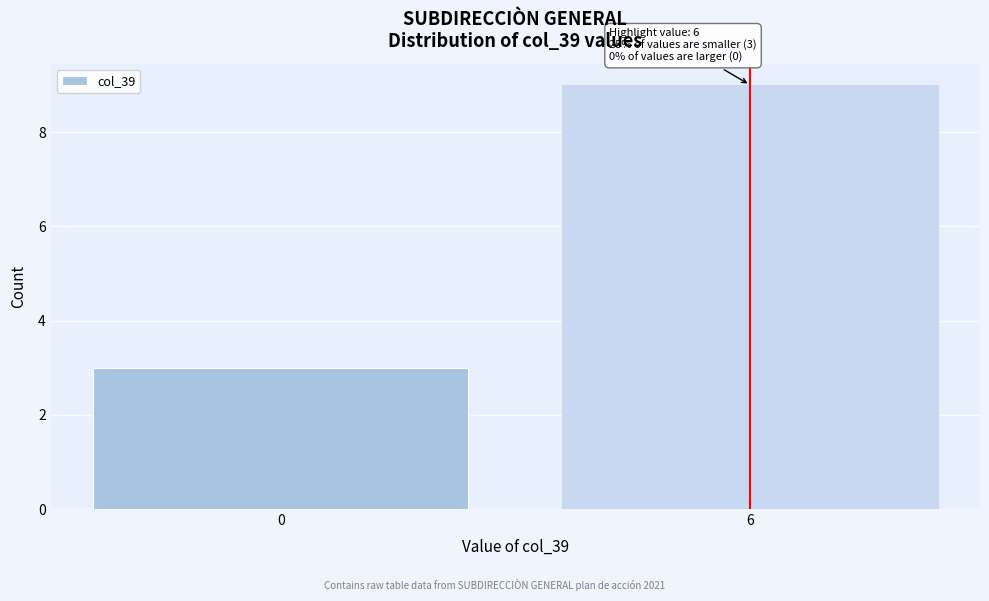

Reading left to right, list all the values displayed in this chart.

0=3	6=9